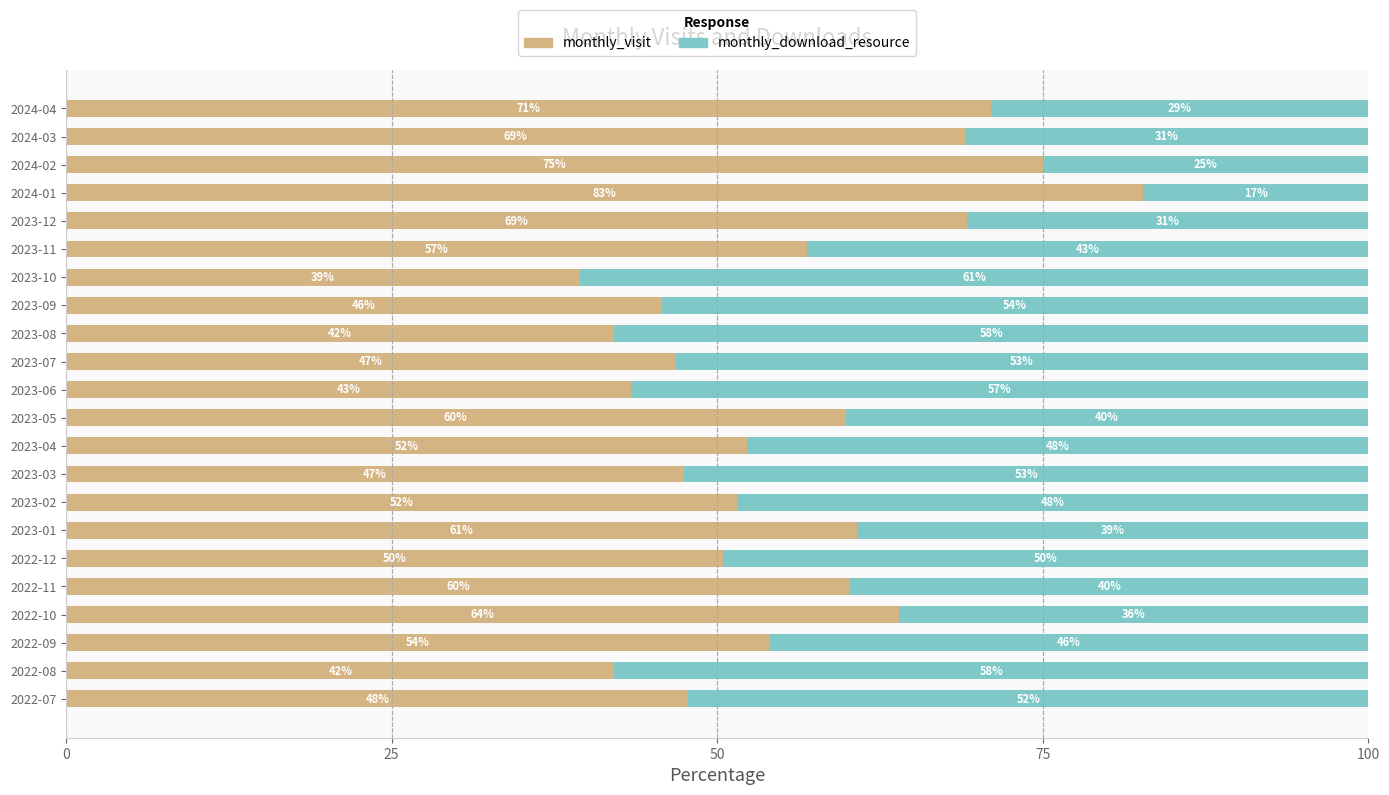

Is it true that monthly_visit equals 126.6 at 2024-02?

False